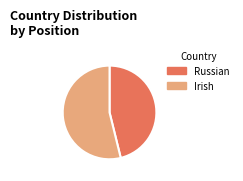

Rank the categories by value from lowest to highest.

Russian, Irish